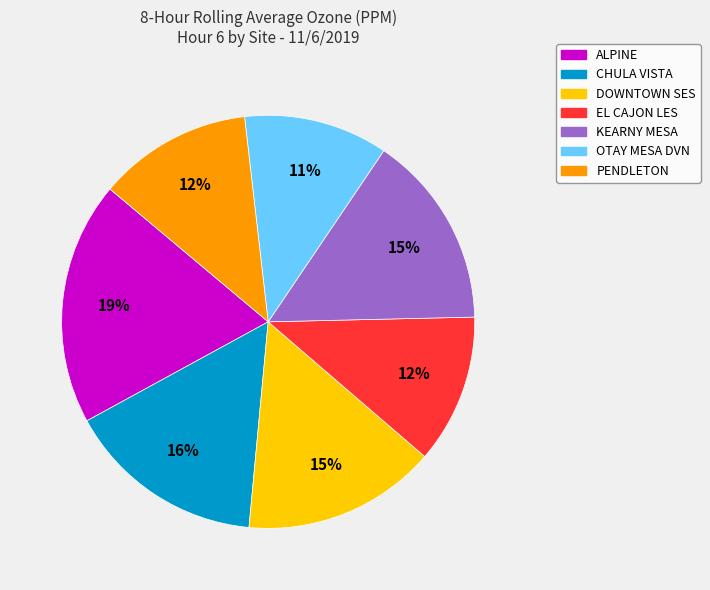

To the nearest percent, what percentage of the pie is CHULA VISTA?

16%